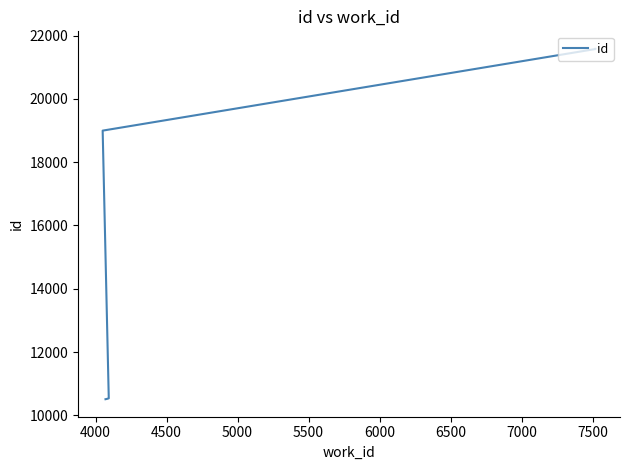

What is the value of the 3rd point from the left?

10525